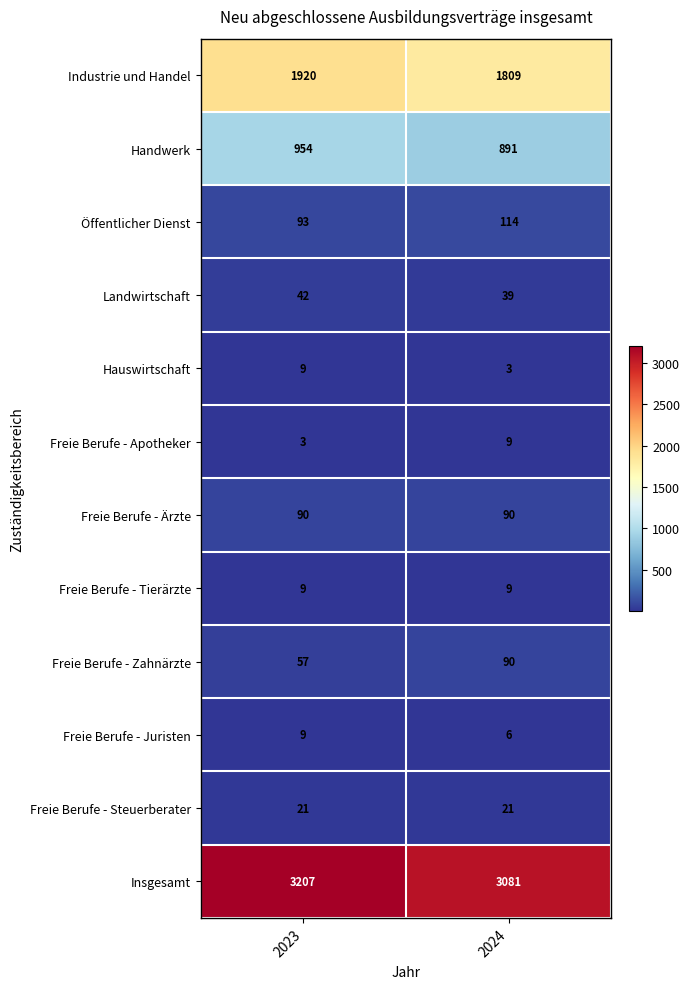

What is the greatest value displayed?

3207